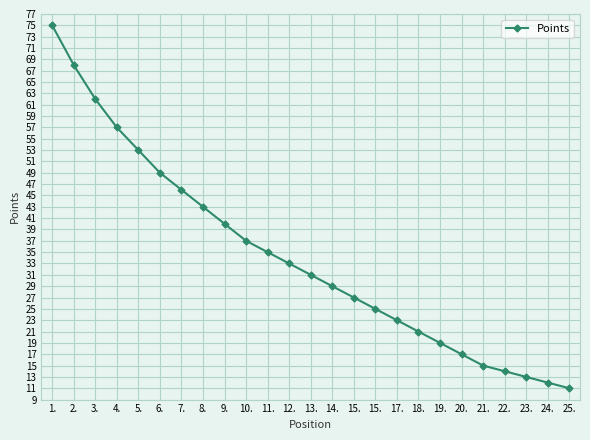

What value does the data have at 21., to the nearest 10?

20